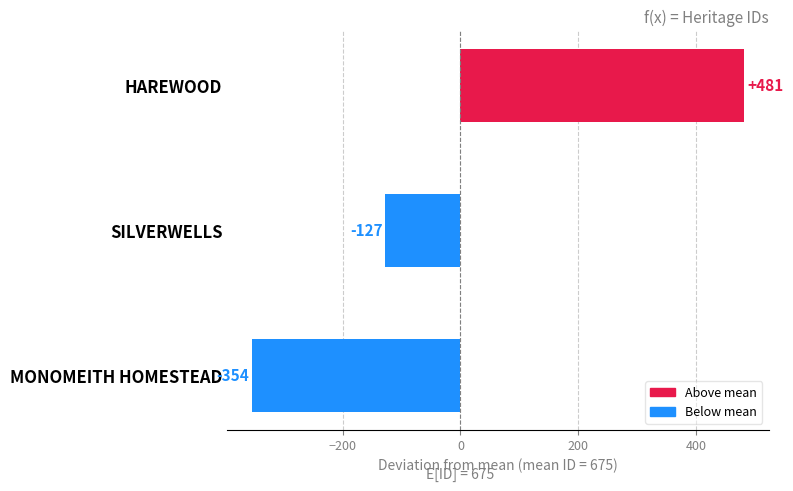

True or false: the data shows -538.3 at MONOMEITH HOMESTEAD.

False